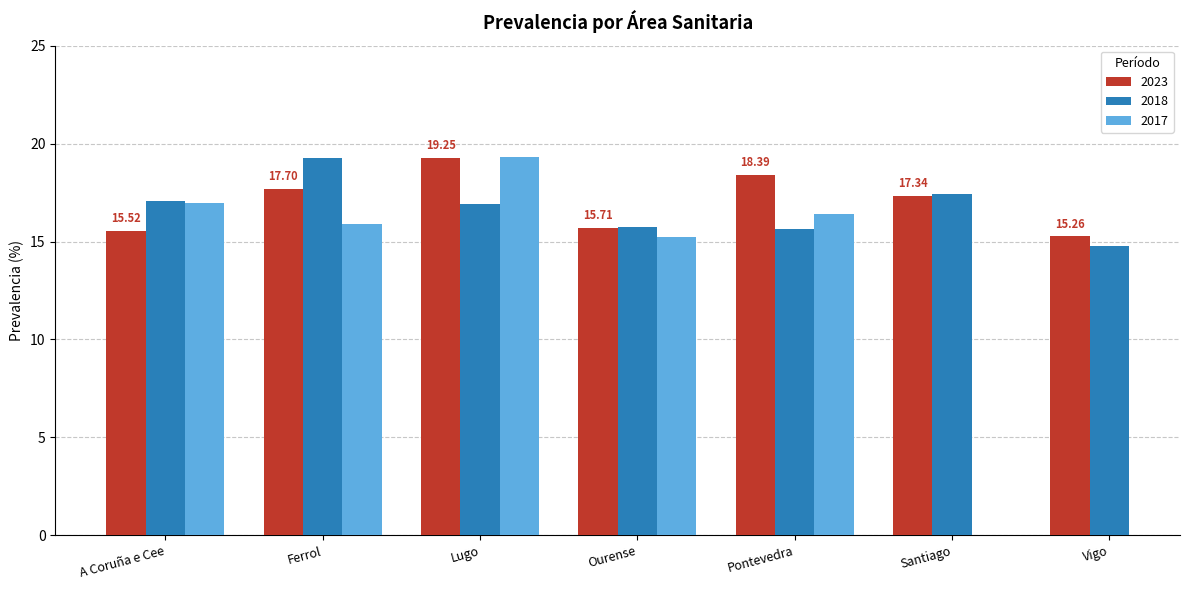

What is the difference between the maximum and minimum values in the 2018 series?

4.5